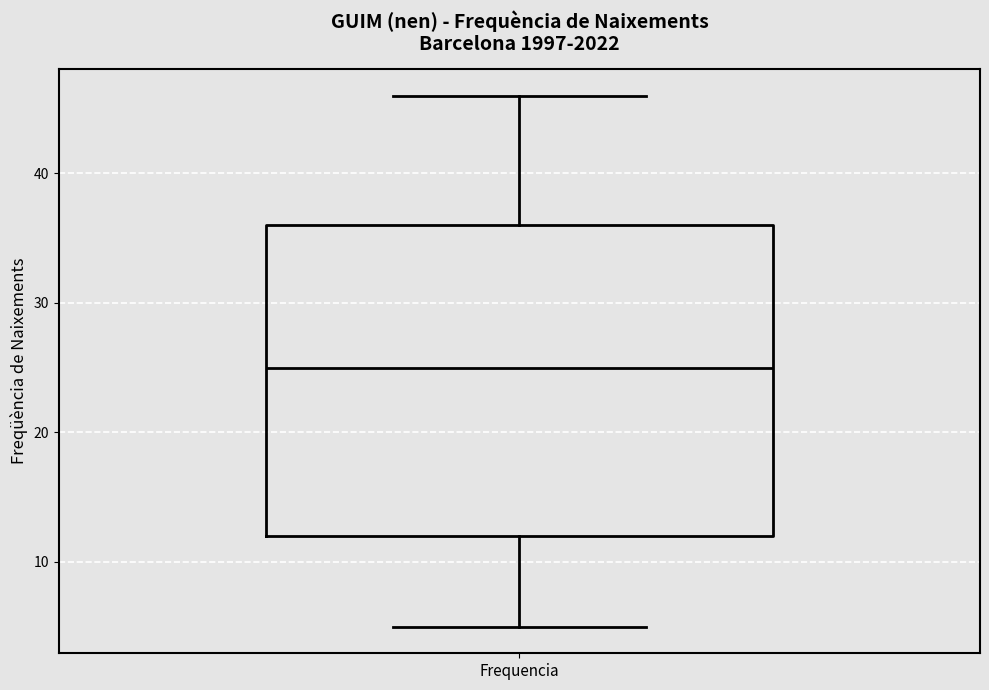

Read this box plot against the y-axis: the position of the median line, the range covered by the box, and the ends of both whiskers. The values are not printed on the chart, so give them approximately, as read against the axis.

median 25, box 12 to 36, whiskers 5 to 46